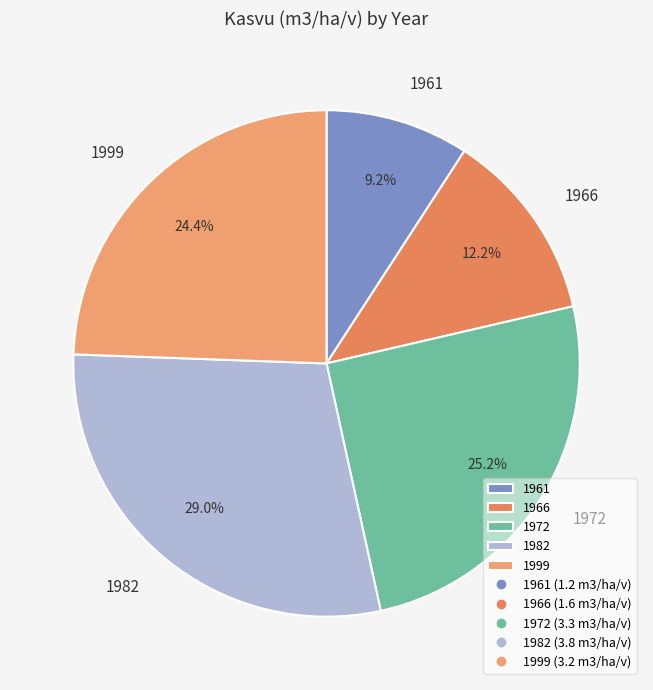

To the nearest percent, what is the difference between the 1972 and 1961 slice percentages?

16%